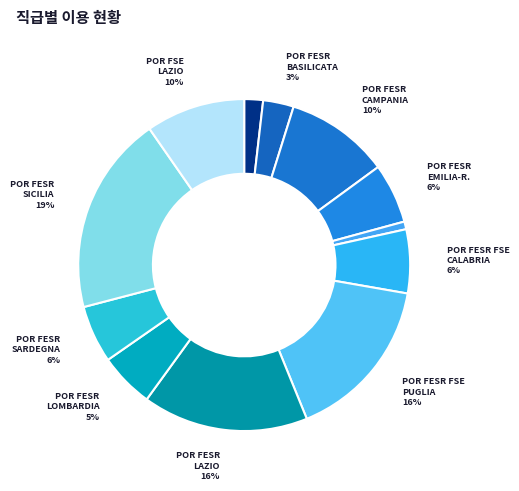

To the nearest percent, what is the difference between the largest and smallest slice percentages?

19%